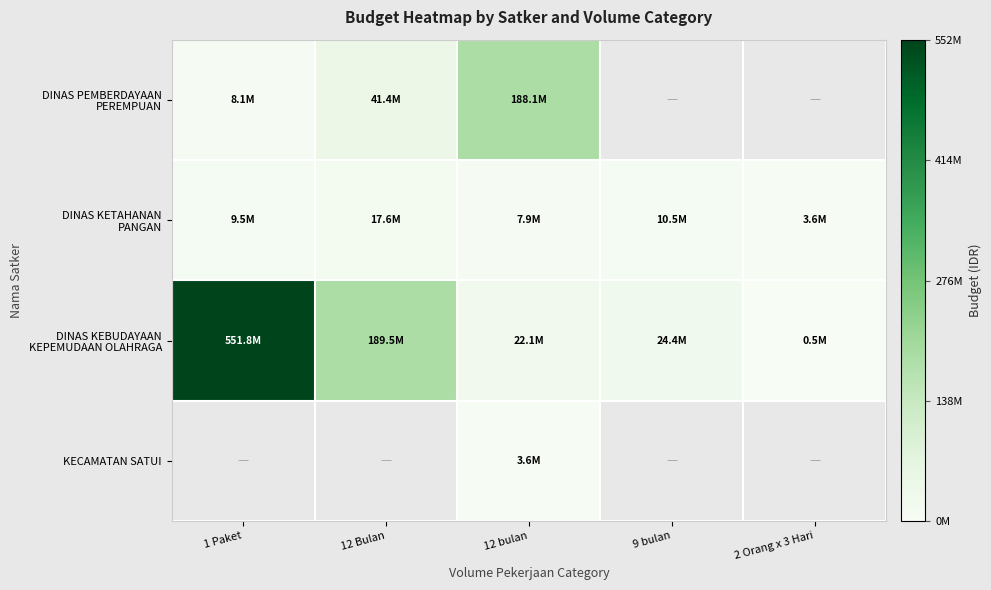

Which has a higher value, 2 Orang x 3 Hari or 1 Paket?

1 Paket